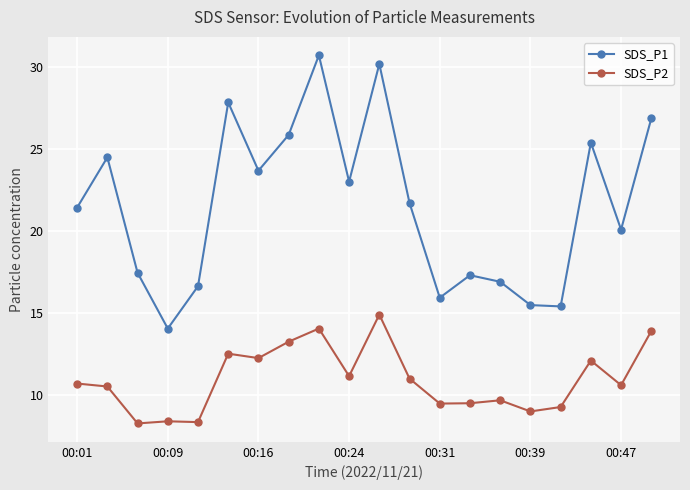

Which series has the largest total across all categories?

SDS_P1